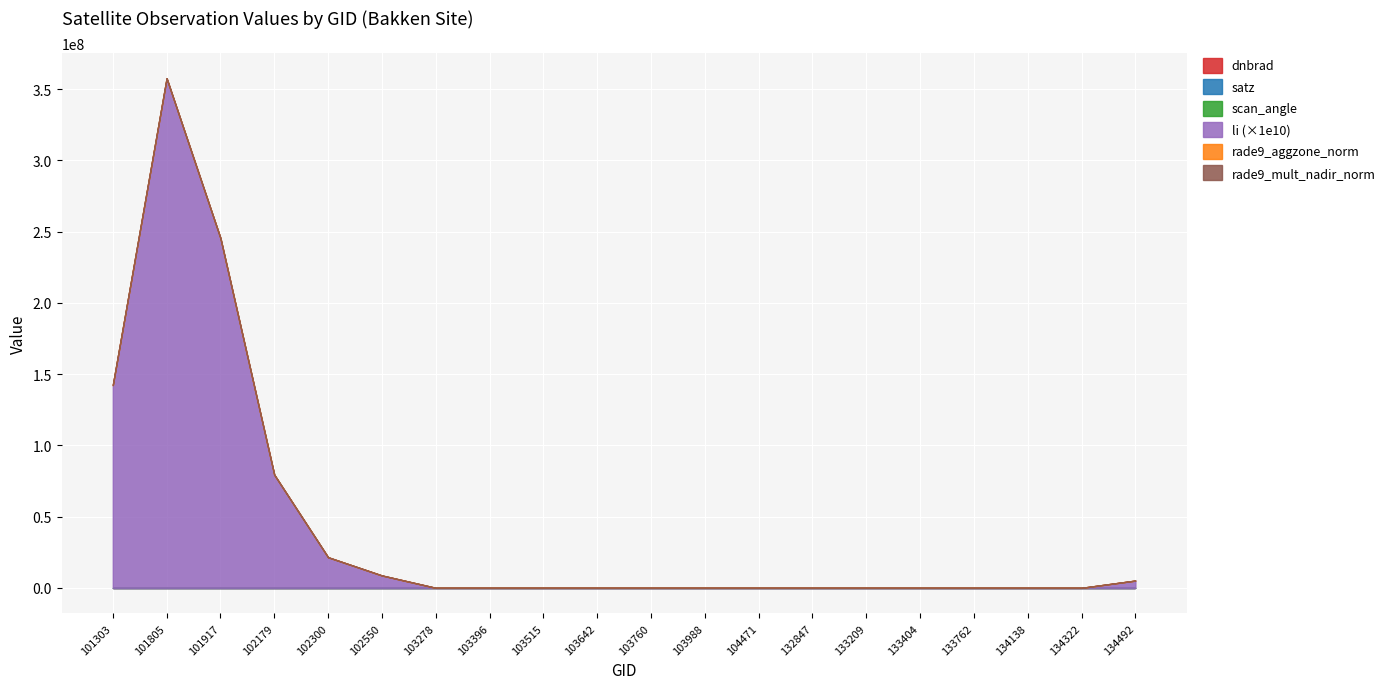

In satz, how many points are lower than both neighbors (excluding endpoints)?

6